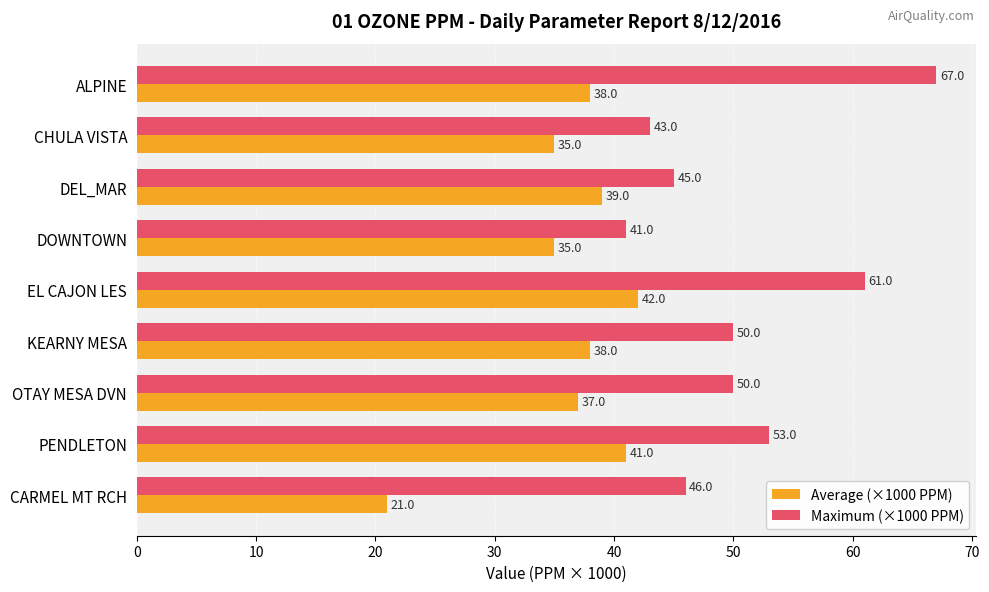

The value of Average (×1000 PPM) at EL CAJON LES is 42. True or false?

True